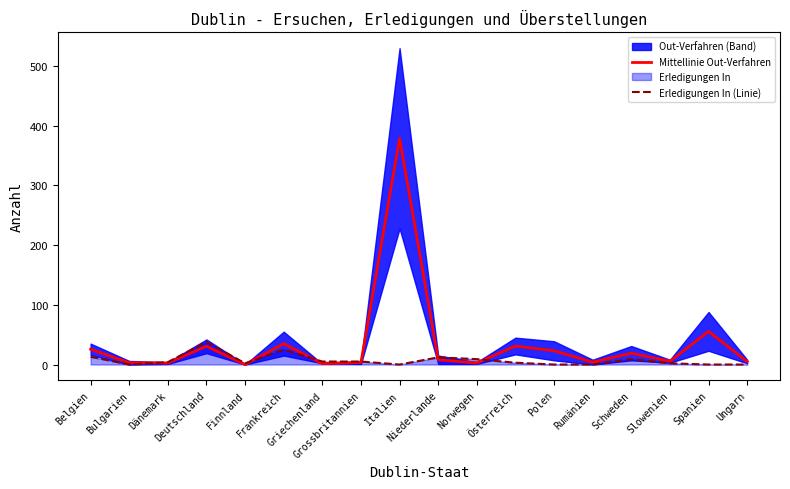

What is the highest value of the Mittellinie Out-Verfahren series?

379.0